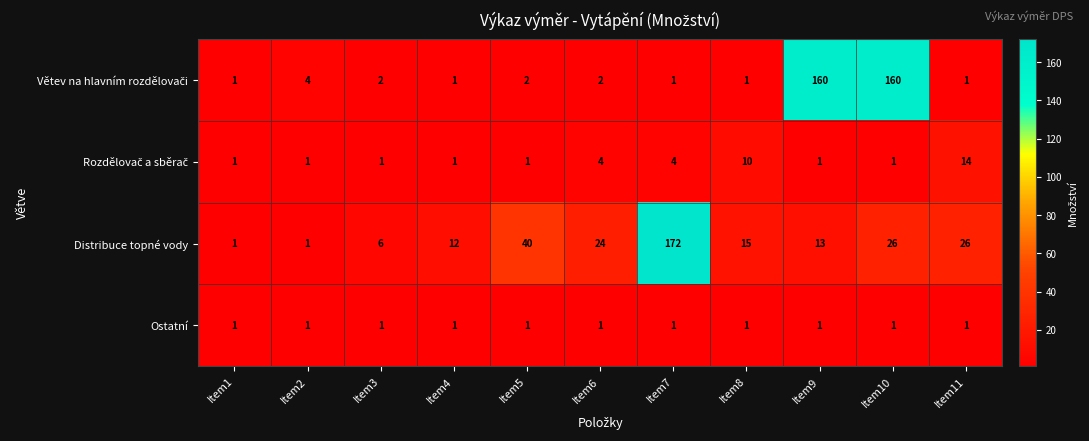

What is the smallest value displayed?

1